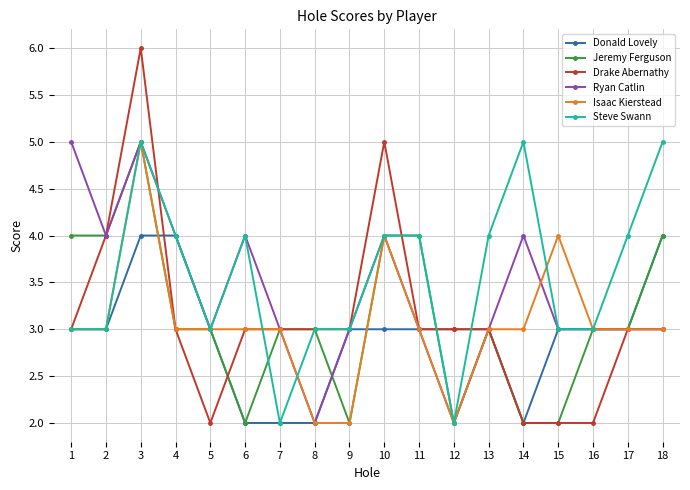

The value of Jeremy Ferguson at 1 is 4. True or false?

True